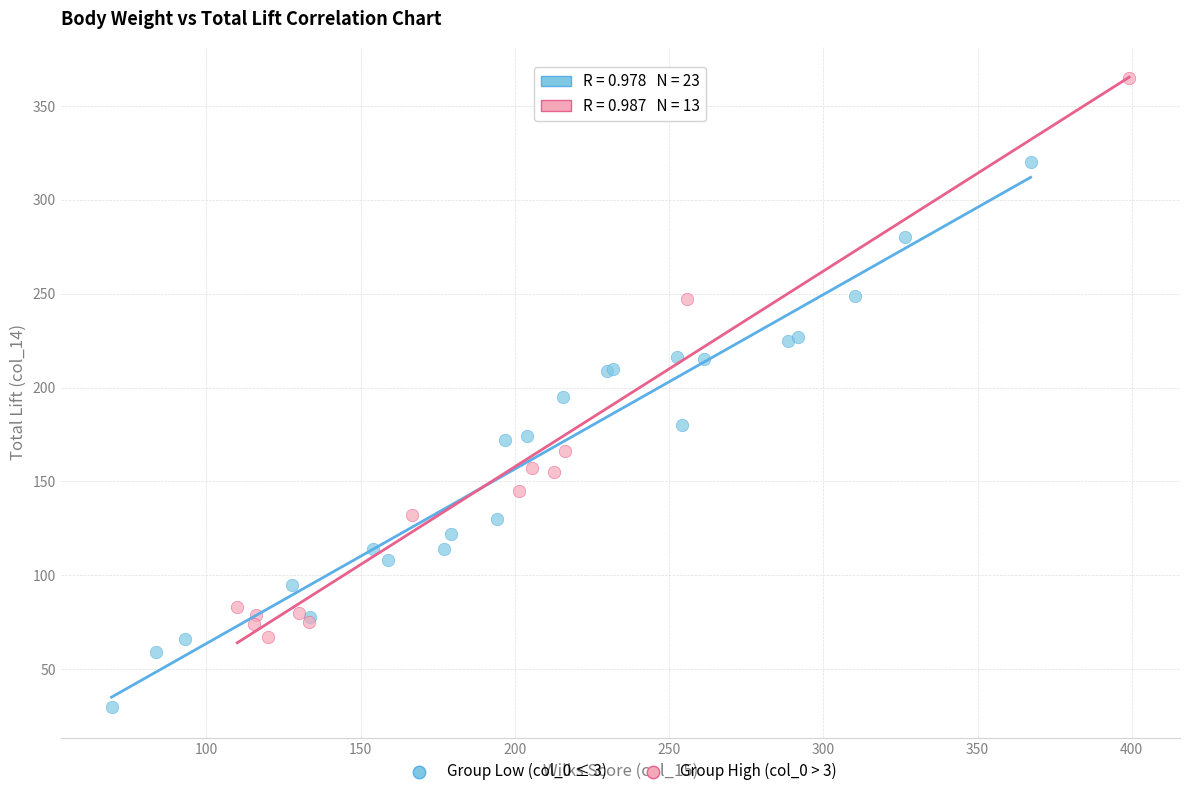

Which series contains the lowest Y value?

Group Low (col_0 ≤ 3)